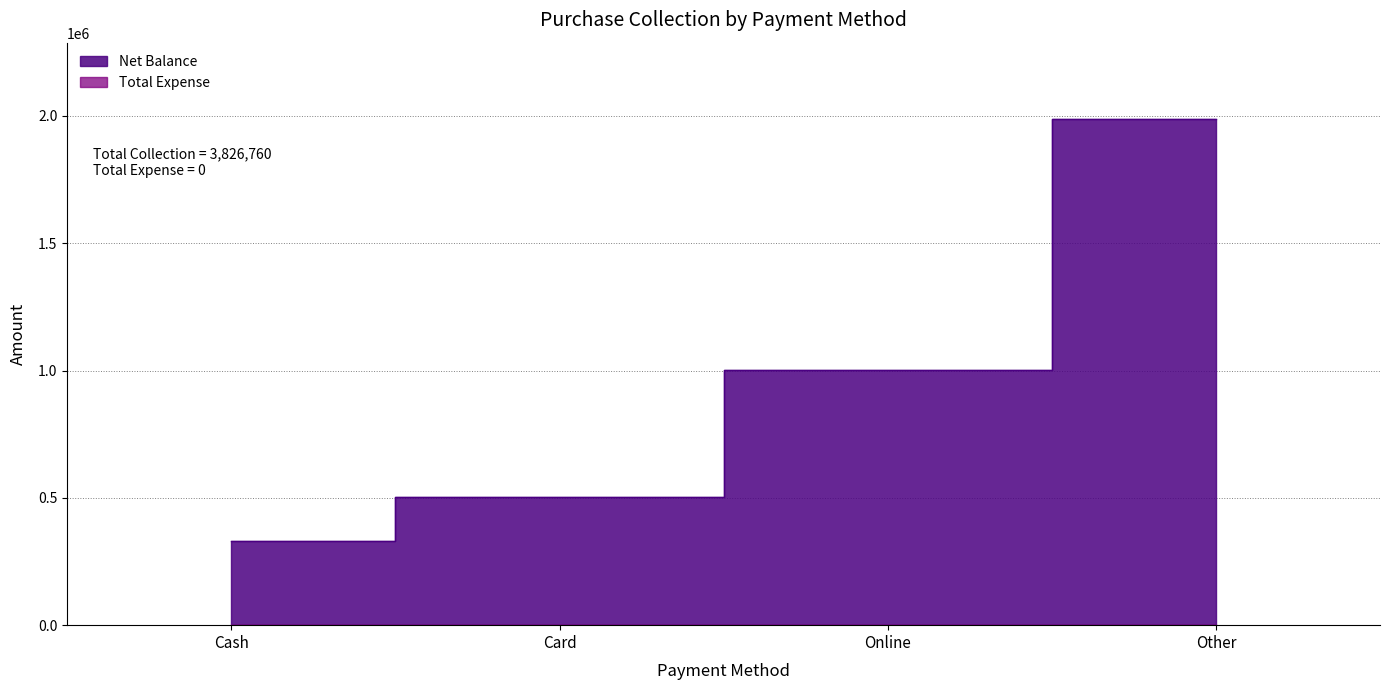

Reading left to right, list all the values displayed in this chart.

330500	505100	1001900	1989260